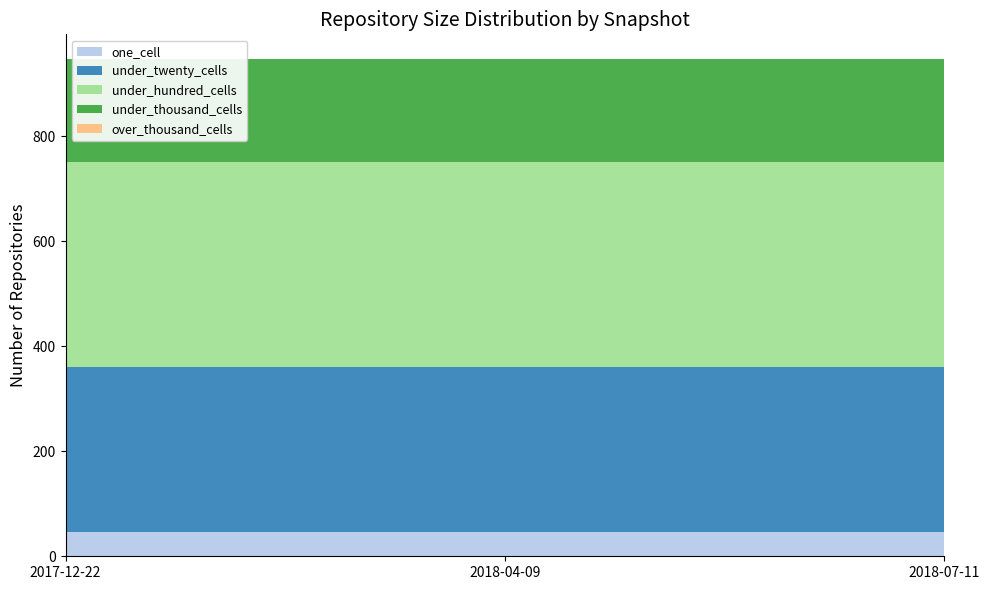

Reading left to right, list all the values displayed in this chart.

one_cell: 47	47	47
under_twenty_cells: 314	314	314
under_hundred_cells: 391	391	391
under_thousand_cells: 195	195	195
over_thousand_cells: 0	0	0